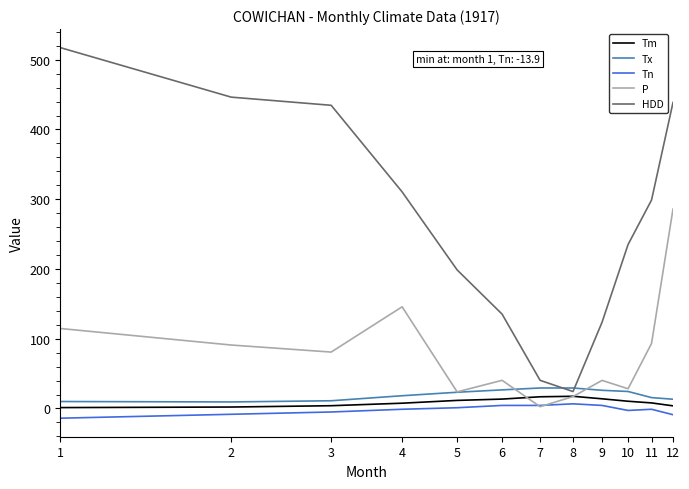

What is the lowest value of the HDD series?

24.3